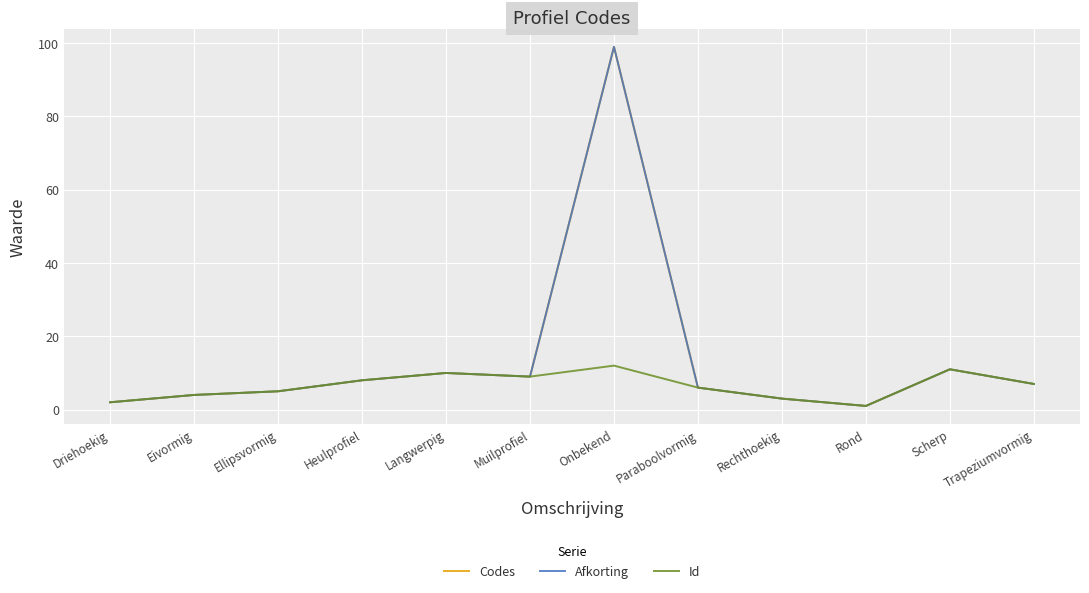

Is it true that Codes equals 9 at Muilprofiel?

True